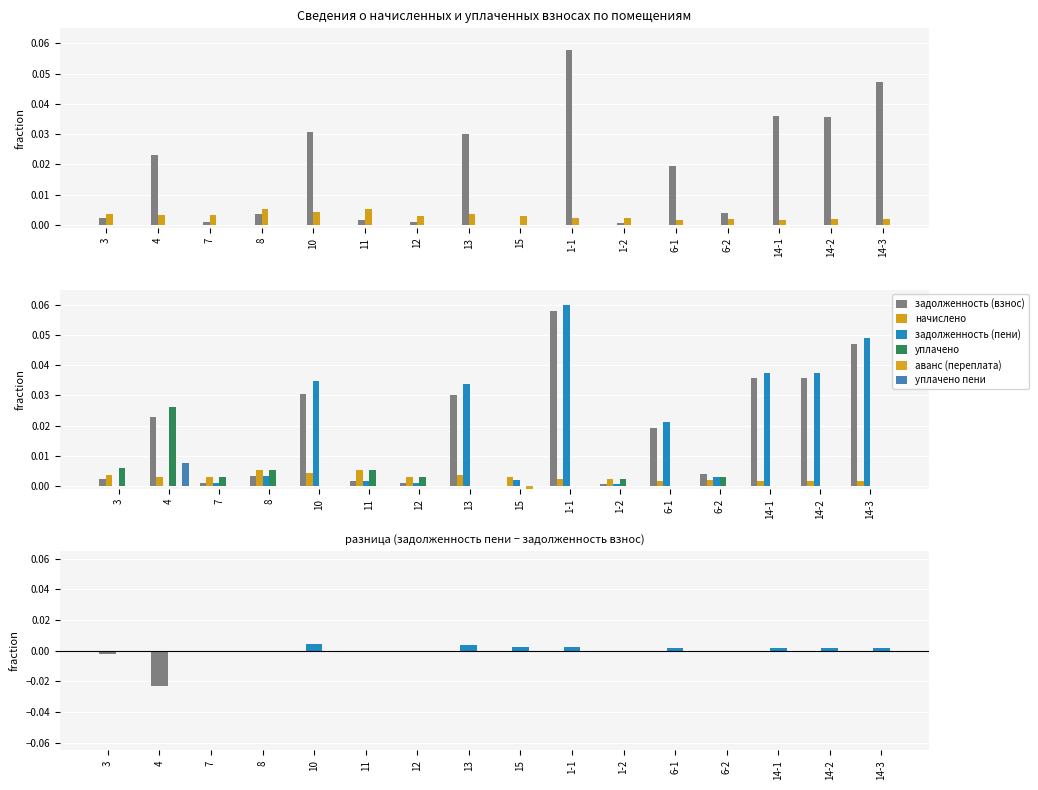

Reading right to left, transcribe all the data shown in this chart.

задолженность (взнос): 14-3=0.0	14-2=0.0	14-1=0.0	6-2=0.0	6-1=0.0	1-2=0.0	1-1=0.1	15=0.0	13=0.0	12=0.0	11=0.0	10=0.0	8=0.0	7=0.0	4=0.0	3=0.0
начислено: 14-3=0.0	14-2=0.0	14-1=0.0	6-2=0.0	6-1=0.0	1-2=0.0	1-1=0.0	15=0.0	13=0.0	12=0.0	11=0.0	10=0.0	8=0.0	7=0.0	4=0.0	3=0.0
задолженность (пени): 14-3=0.0	14-2=0.0	14-1=0.0	6-2=0.0	6-1=0.0	1-2=0.0	1-1=0.1	15=0.0	13=0.0	12=0.0	11=0.0	10=0.0	8=0.0	7=0.0	4=0.0	3=0.0
уплачено: 14-3=0.0	14-2=0.0	14-1=0.0	6-2=0.0	6-1=0.0	1-2=0.0	1-1=0.0	15=0.0	13=0.0	12=0.0	11=0.0	10=0.0	8=0.0	7=0.0	4=0.0	3=0.0
аванс (переплата): 14-3=0.0	14-2=0.0	14-1=0.0	6-2=0.0	6-1=0.0	1-2=0.0	1-1=0.0	15=-0.0	13=0.0	12=0.0	11=0.0	10=0.0	8=0.0	7=0.0	4=0.0	3=0.0
уплачено пени: 14-3=0.0	14-2=0.0	14-1=0.0	6-2=0.0	6-1=0.0	1-2=0.0	1-1=0.0	15=0.0	13=0.0	12=0.0	11=0.0	10=0.0	8=0.0	7=0.0	4=0.0	3=0.0